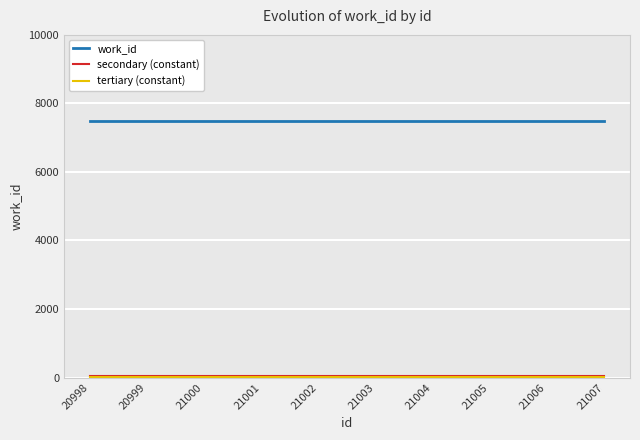

True or false: work_id has a value of 2749 at 21003.

False